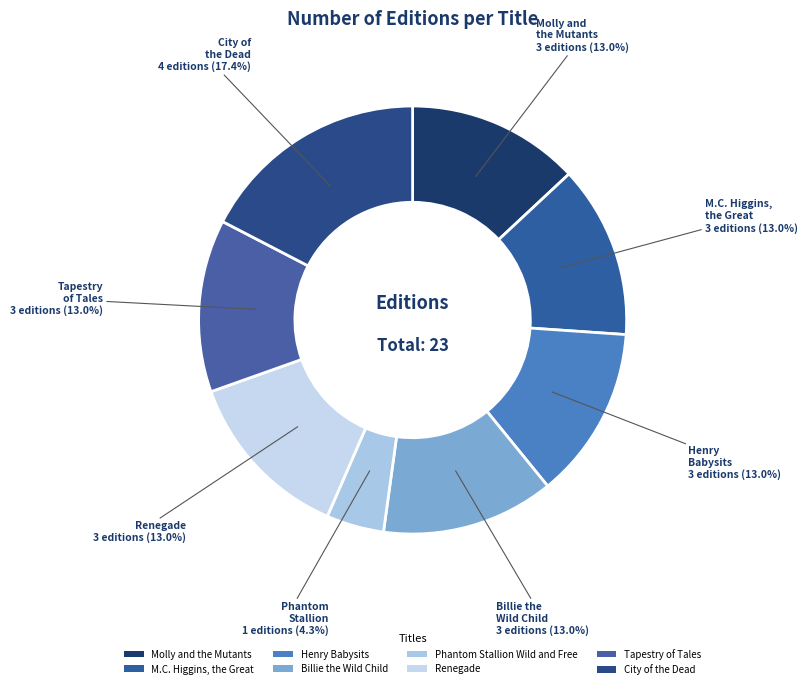

What is the smallest slice in the pie chart?

Phantom Stallion Wild and Free